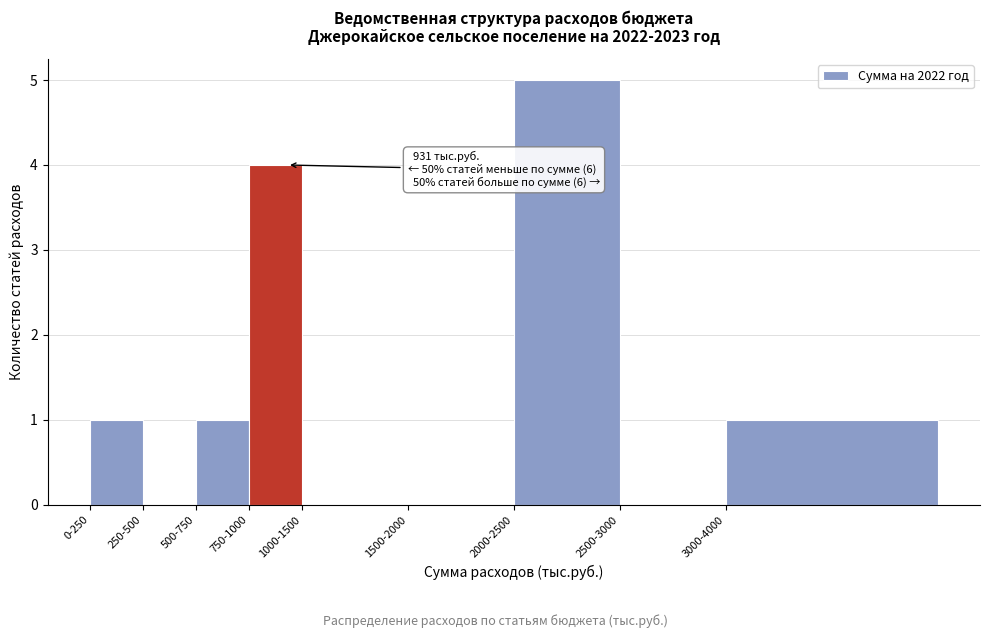

Reading left to right, transcribe all the data shown in this chart.

0-250=1	250-500=0	500-750=1	750-1000=4	1000-1500=0	1500-2000=0	2000-2500=5	2500-3000=0	3000-4000=1